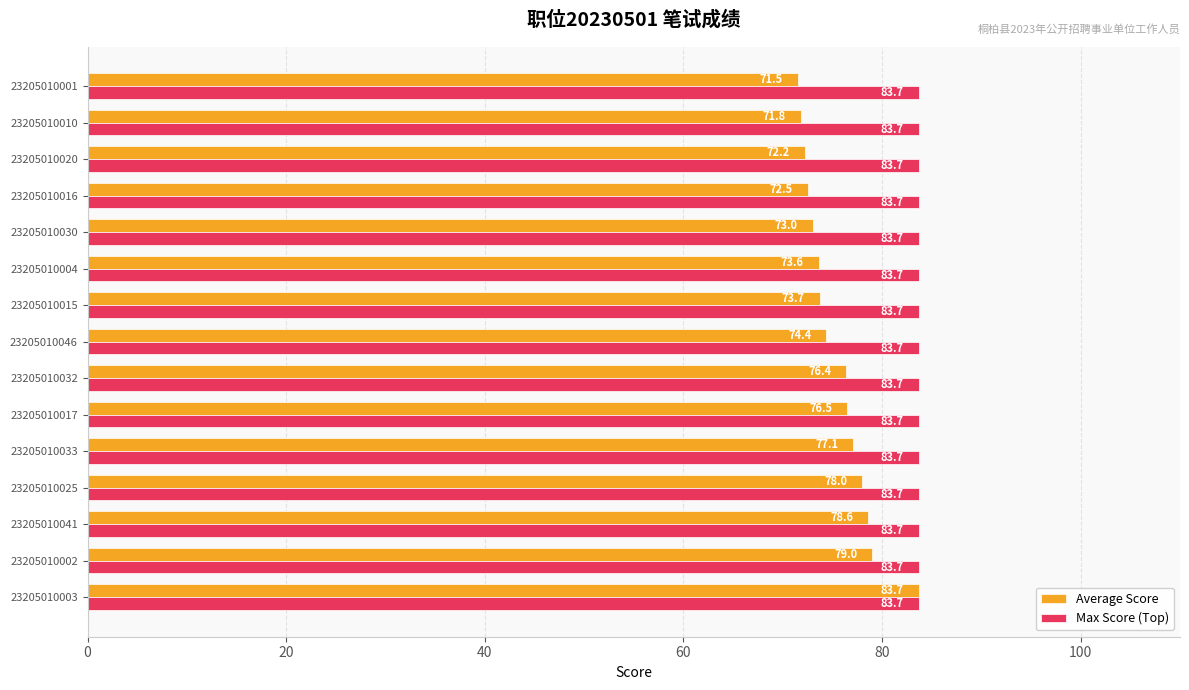

At how many categories does at least one series exceed 74?

15